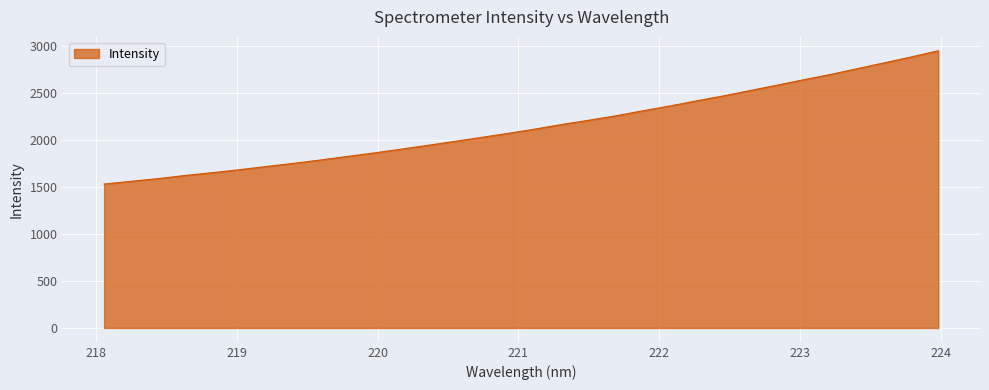

What is the maximum value shown in the chart?

2946.1